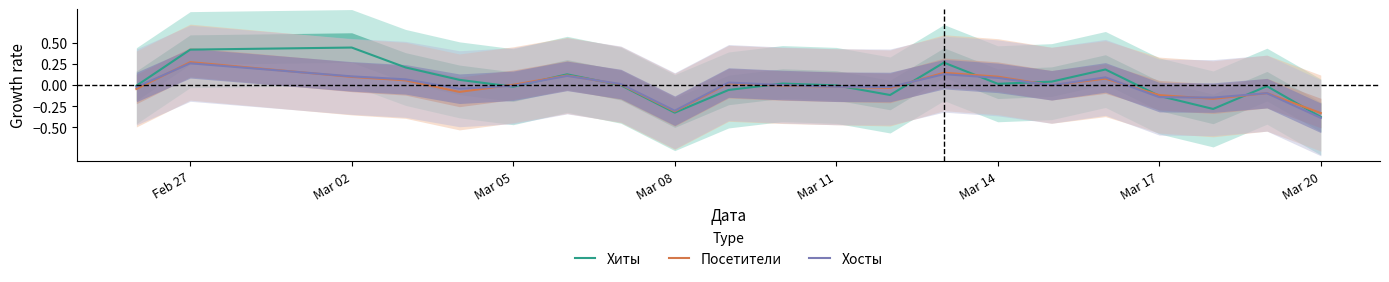

True or false: Посетители and Хиты cross at least once.

True